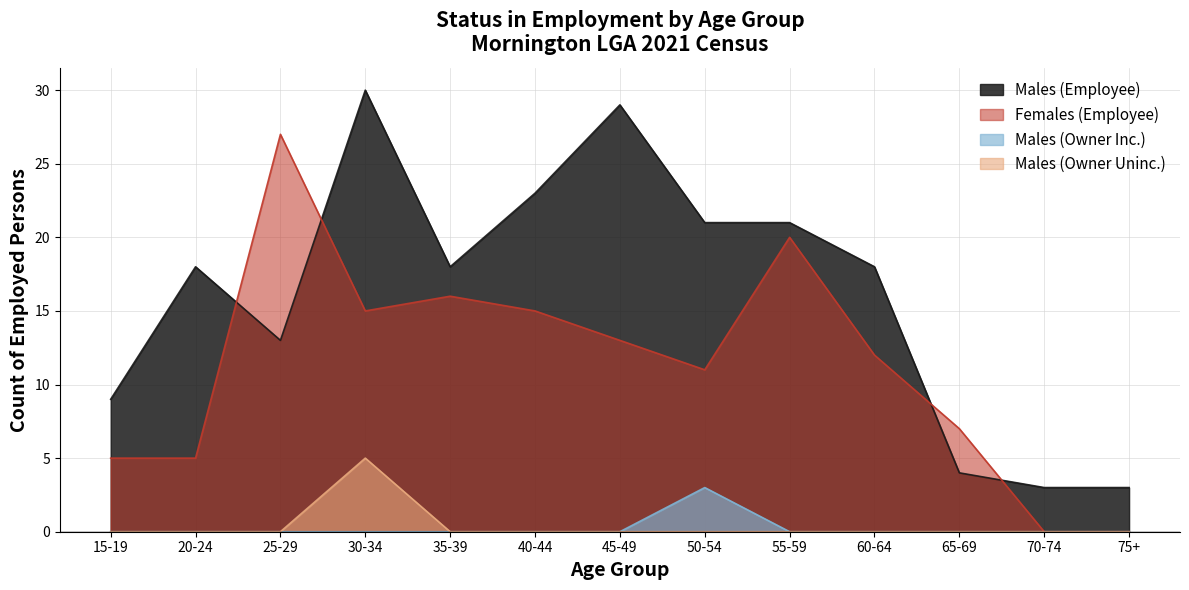

How many values in Males (Owner Inc.) are above zero?

1